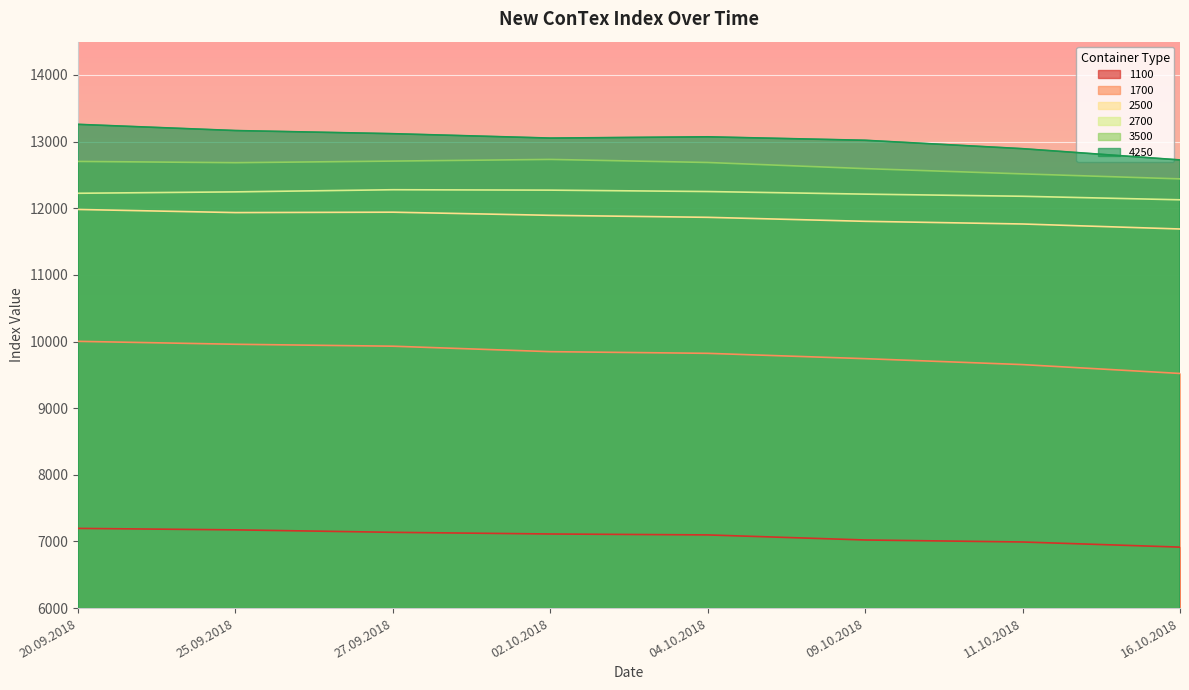

How many categories are shown in the chart?

8